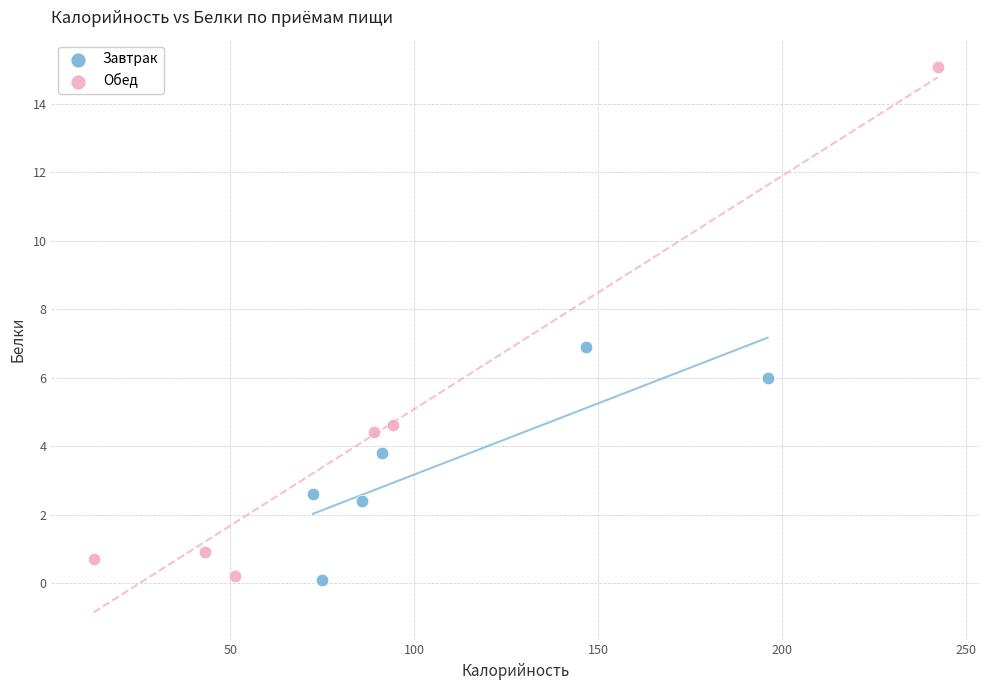

Which series has the widest spread of Y values?

Обед